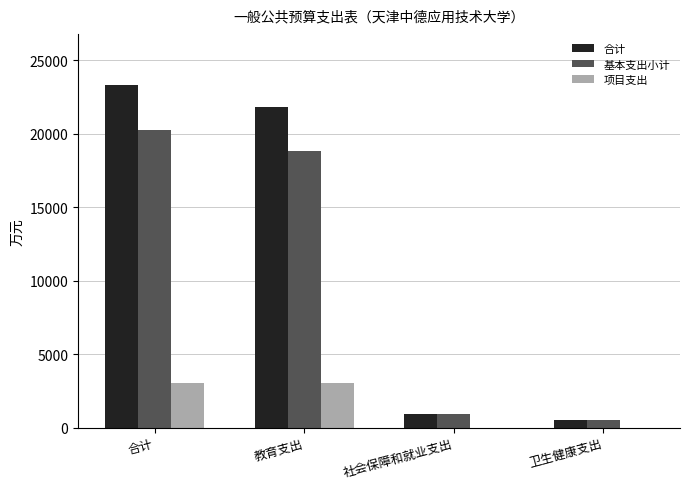

What is the sum of the 合计 values at 卫生健康支出 and 合计?

23863.9